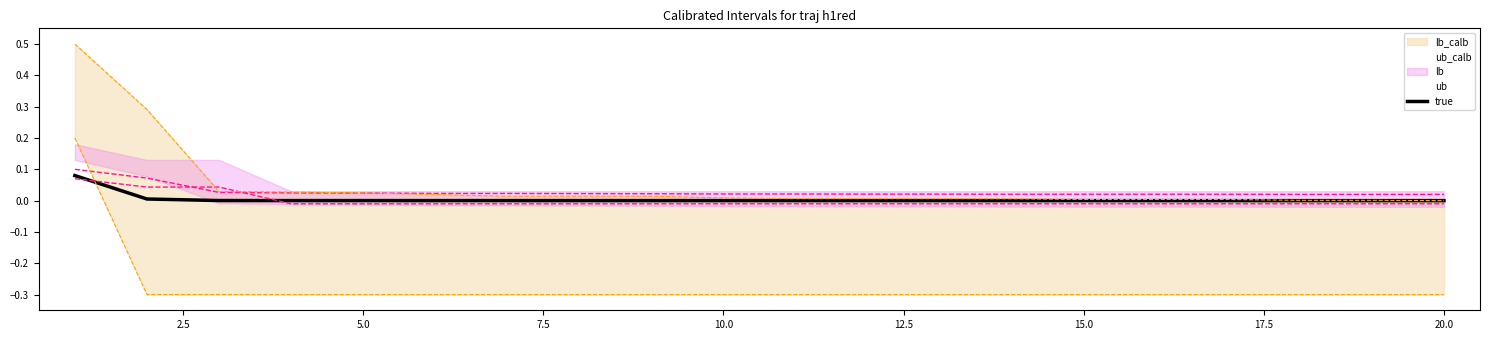

At how many categories does at least one series exceed 0?

20